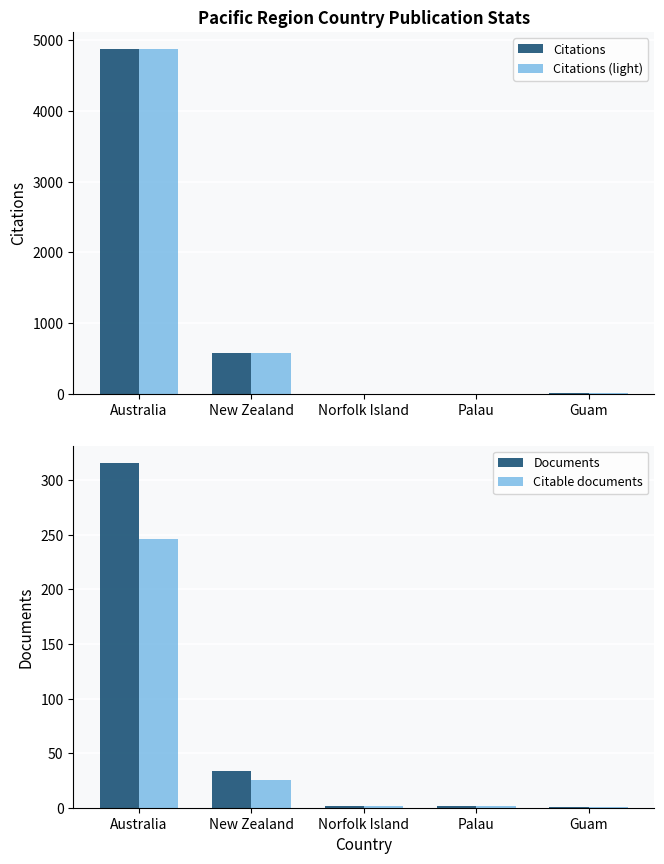

What is the label of the 5th bar from the left?

Guam